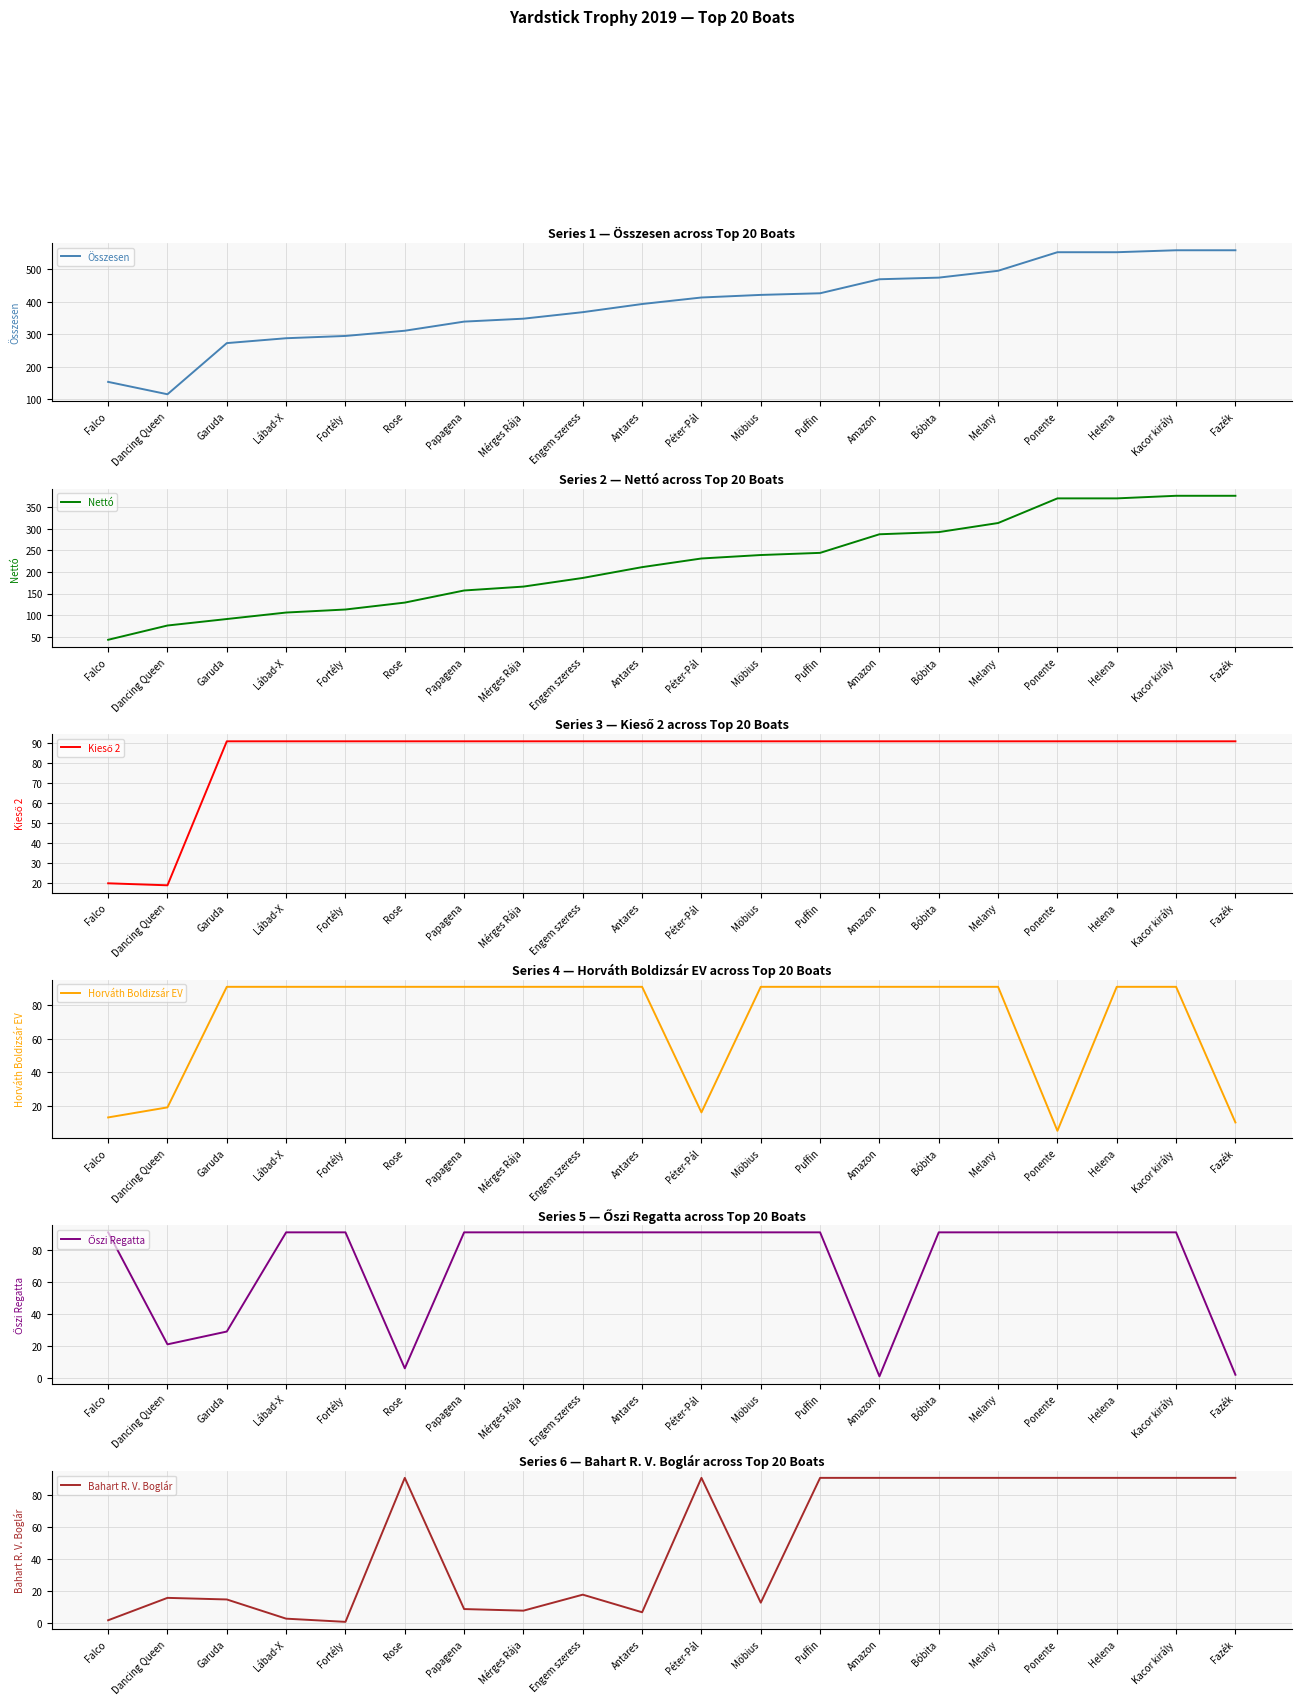

True or false: Kieső 2 has more than 1 interior local peaks.

False